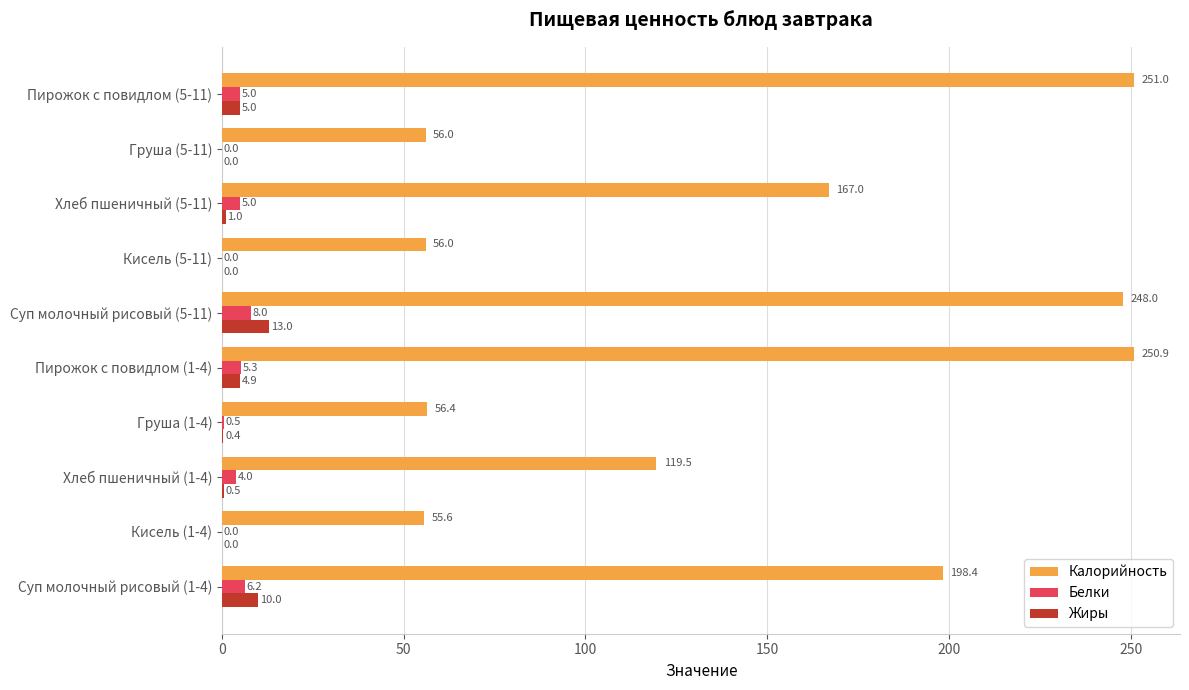

What is the maximum value shown in the chart?

251.0